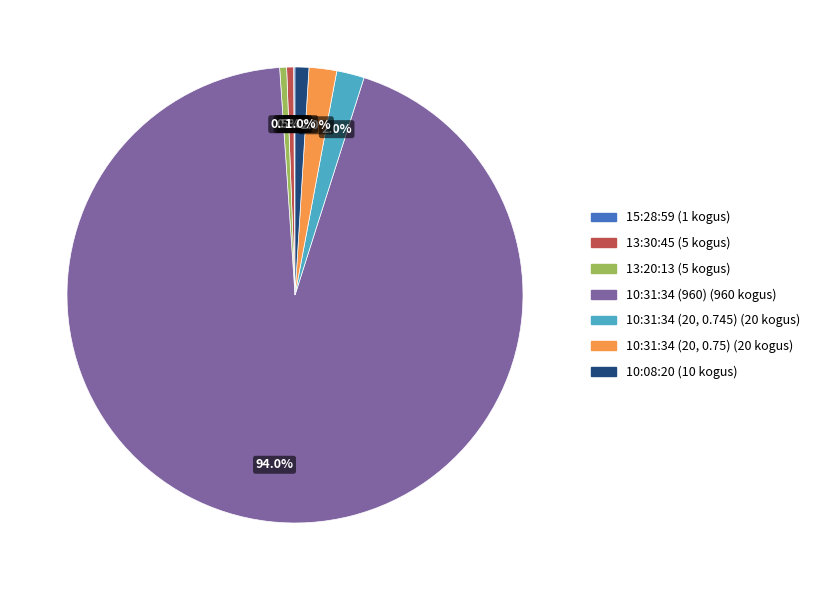

To the nearest percent, what is the difference between the largest and smallest slice percentages?

94%